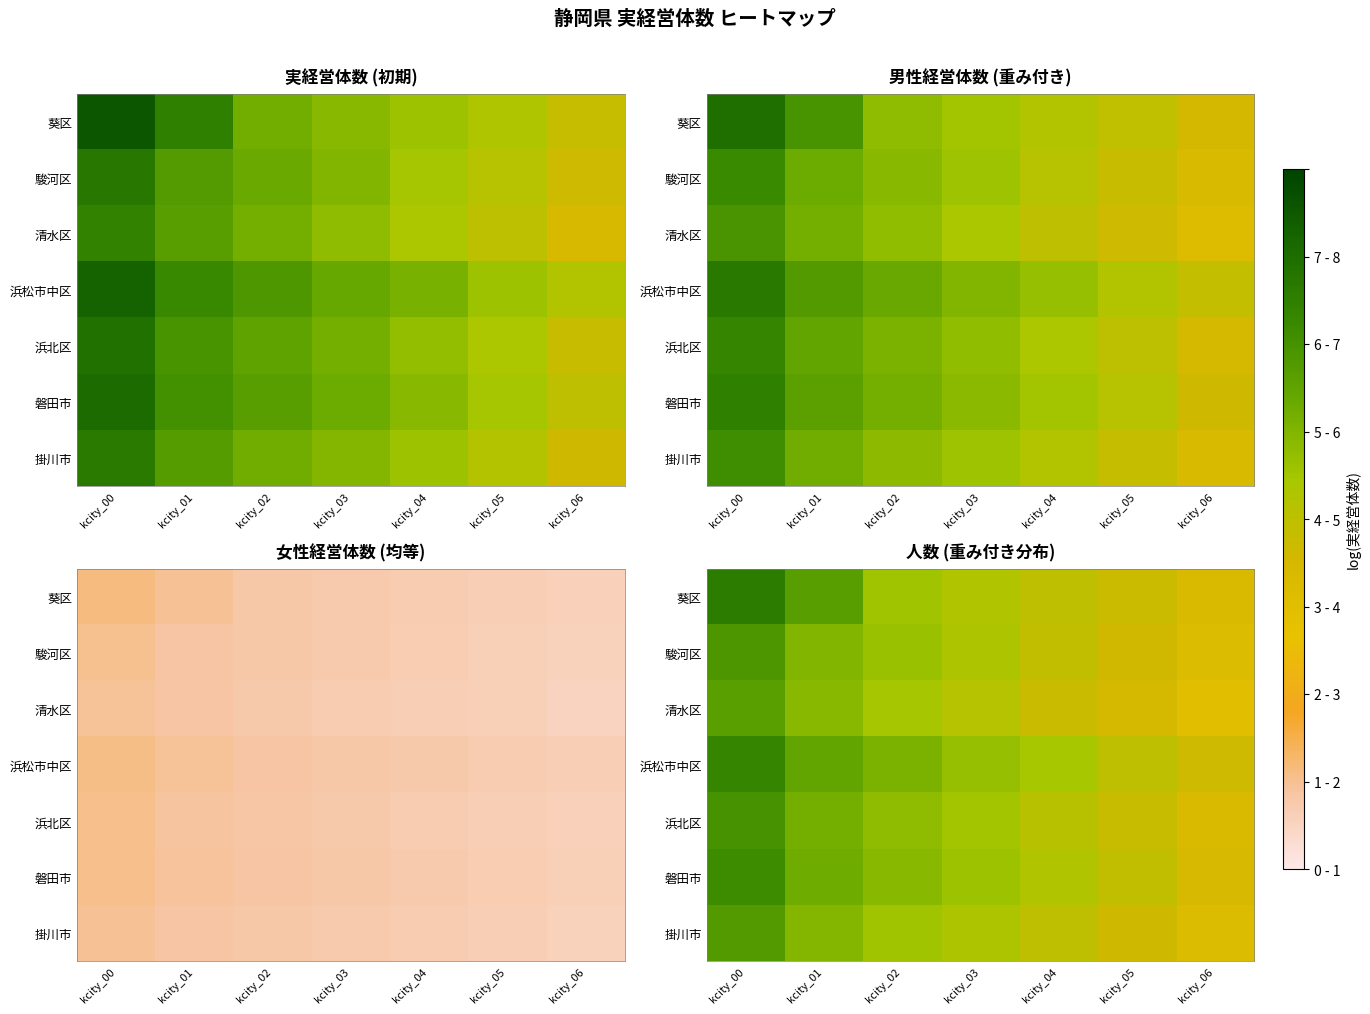

At which category is the sum across all series the highest?

kcity_00